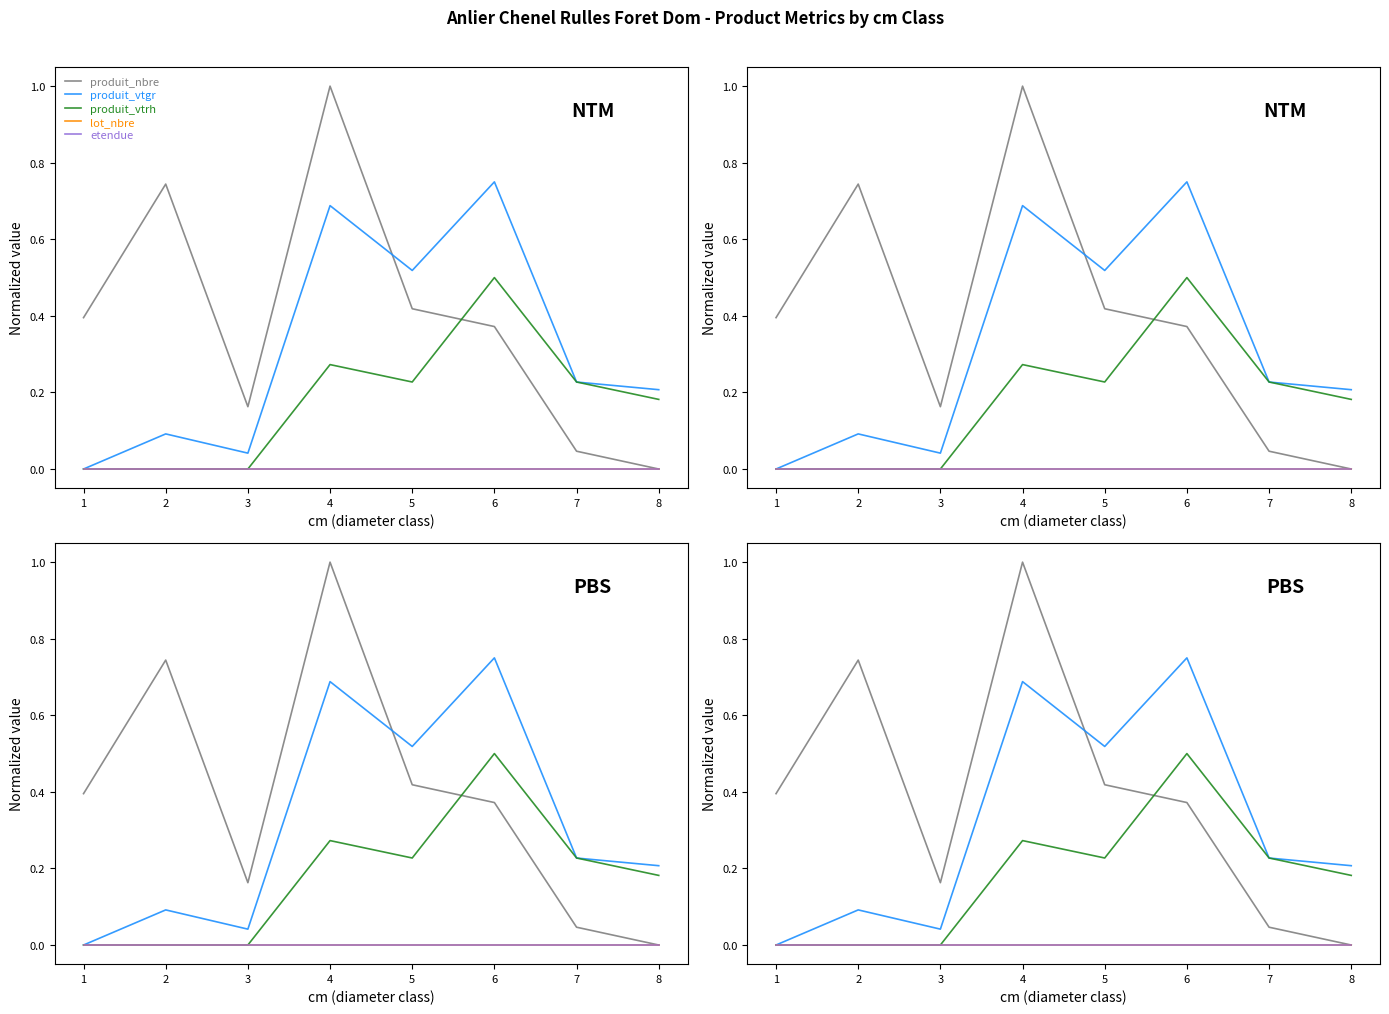

Which series has the largest range (max minus min)?

produit_nbre